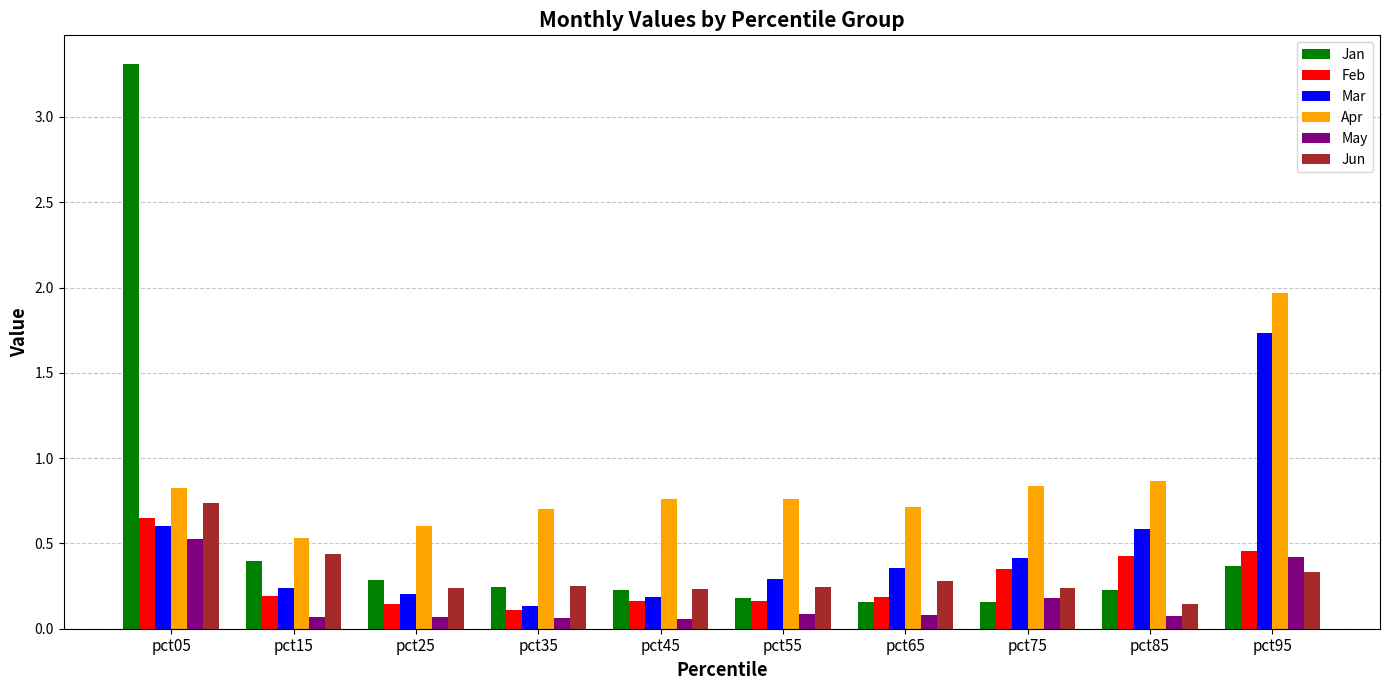

Is the value of May at pct25 greater than the value of Jan at pct75?

No